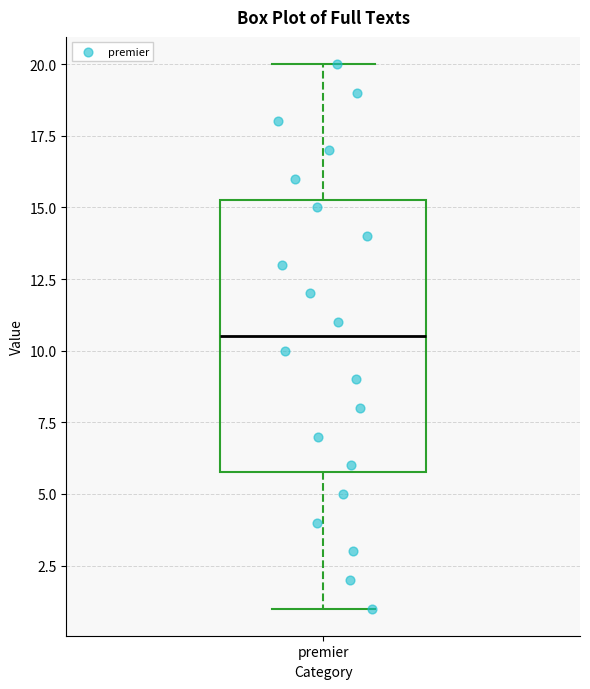

Transcribe this box plot: give where the median line is, the range the box spans, and where the two whiskers end, as read against the y-axis. The values are not printed on the chart, so give them approximately, as read against the axis.

median 10.5, box 6.0 to 15.5, whiskers 1.0 to 20.0